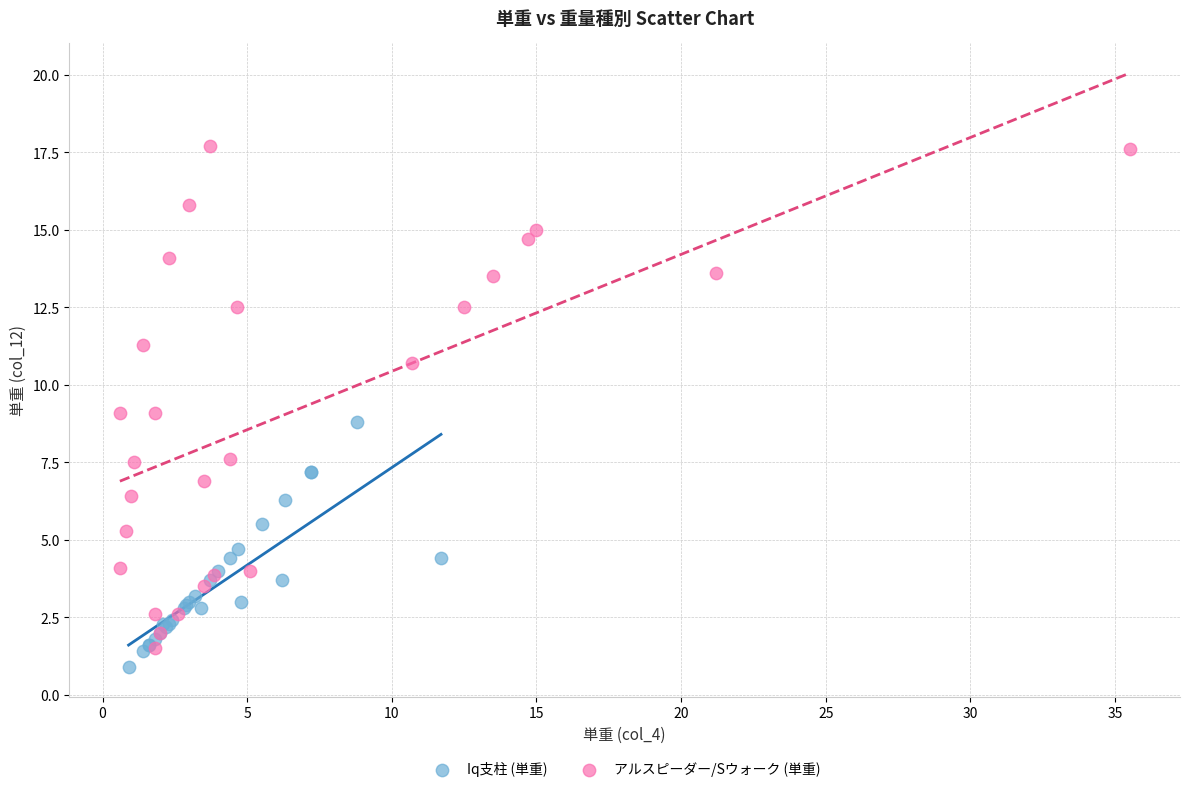

Which series reaches the maximum Y coordinate?

アルスピーダー/Sウォーク (単重)